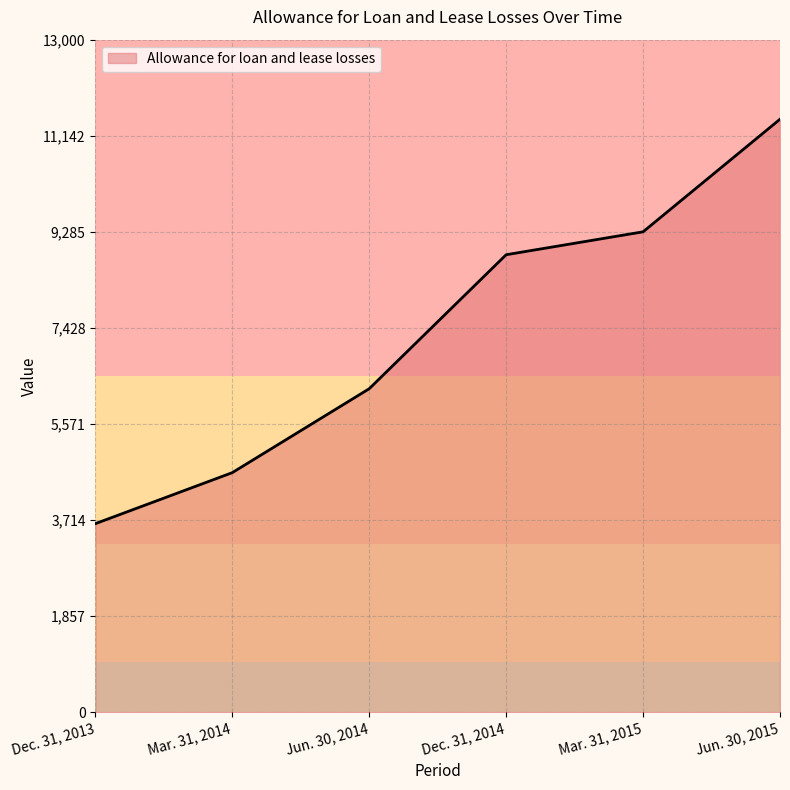

Rank the categories by value from lowest to highest.

Dec. 31, 2013, Mar. 31, 2014, Jun. 30, 2014, Dec. 31, 2014, Mar. 31, 2015, Jun. 30, 2015